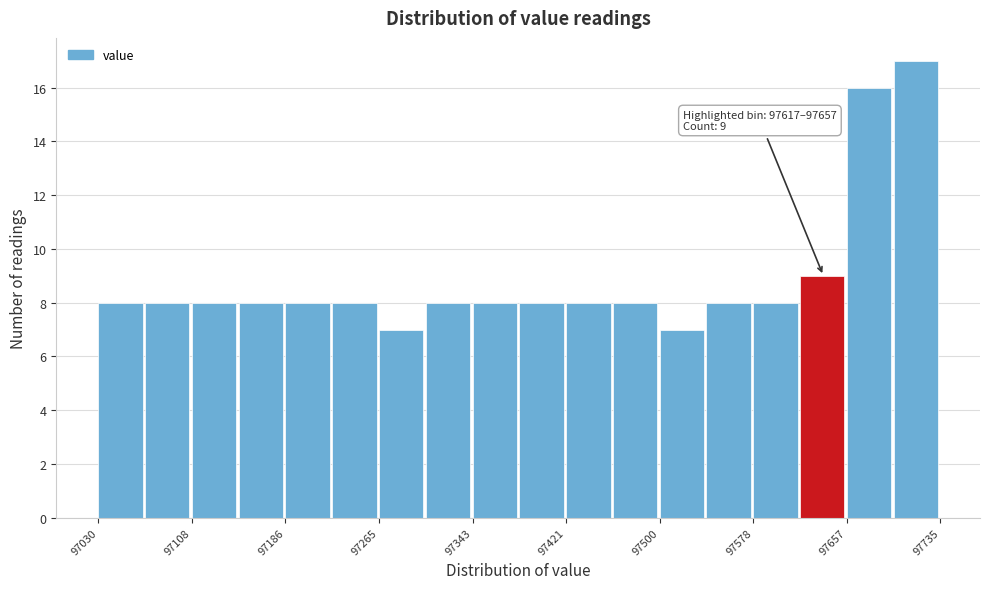

Around what value on the x-axis is the tallest bar? Give the approximate position of its centre, as read against the axis.

97710